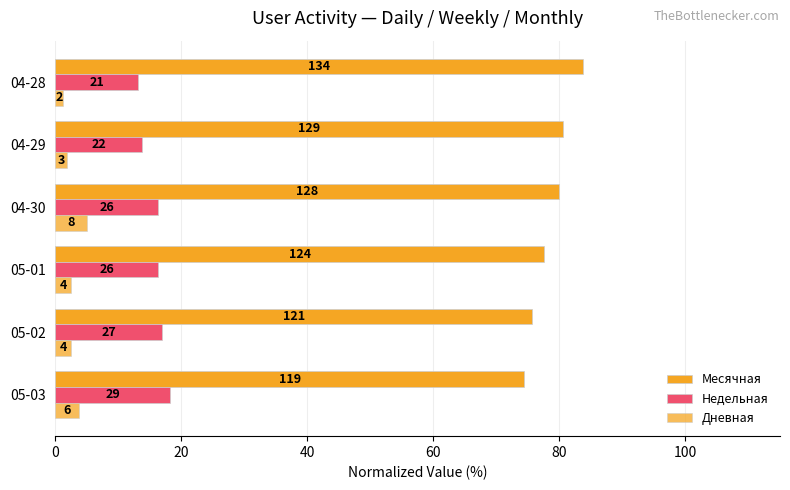

What is the value of the Месячная bar at the 4th from the left?

80.0